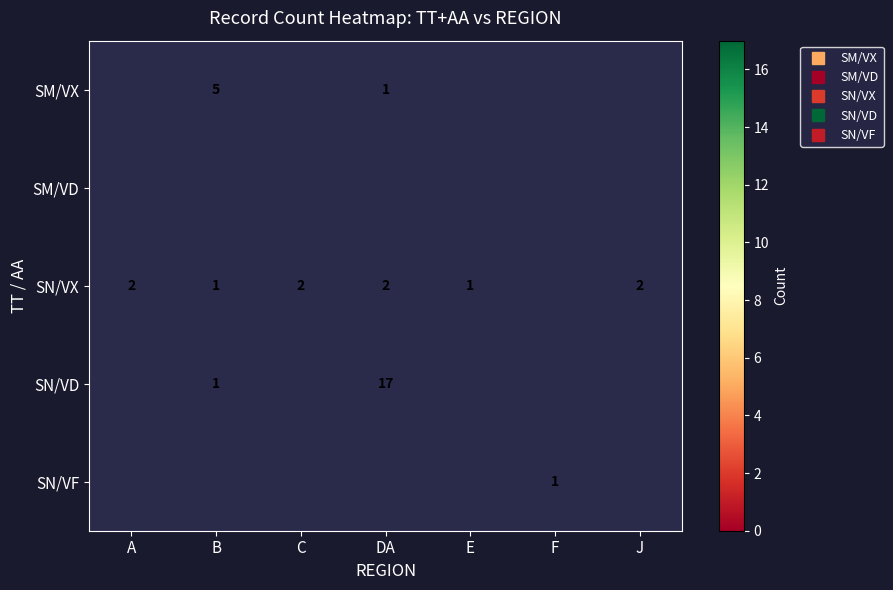

The SN/VD series shows -12 at A. True or false?

False